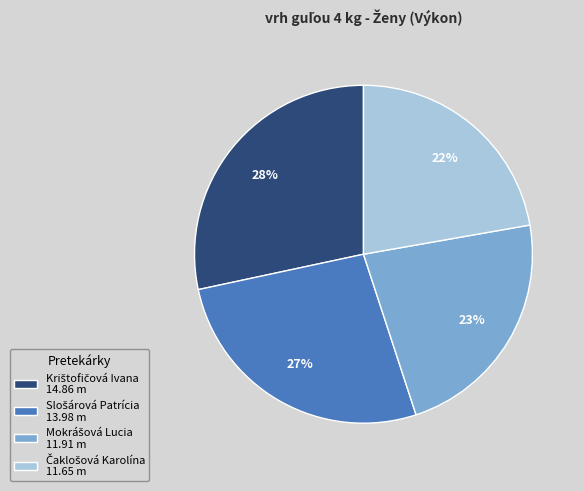

Is there a majority slice in this chart?

No